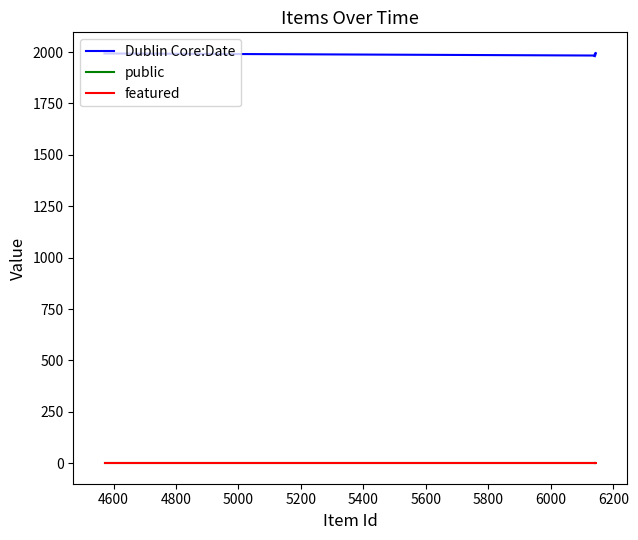

Which series has the largest range (max minus min)?

Dublin Core:Date